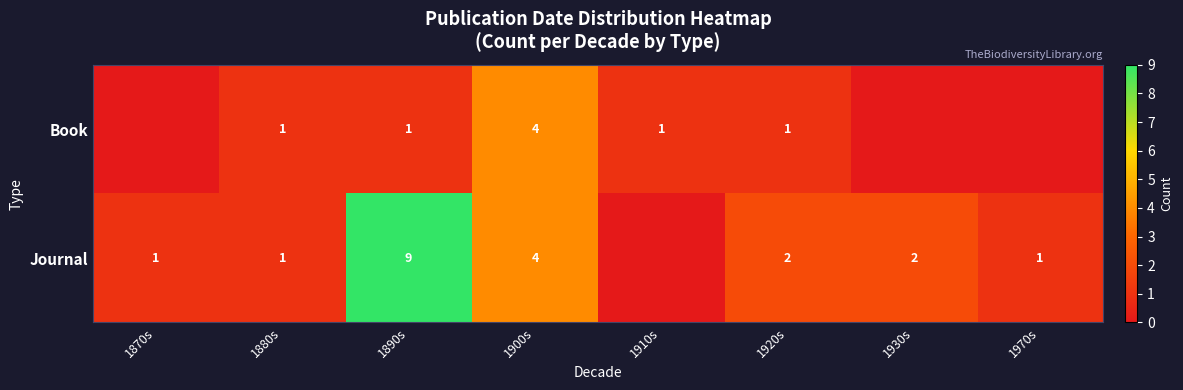

How many categories are shown in the chart?

8